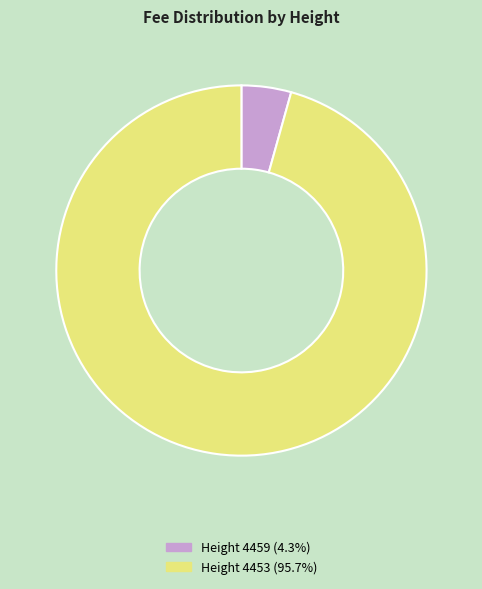

Do Height 4453 (95.7%) and Height 4459 (4.3%) together represent more than half of the pie?

Yes